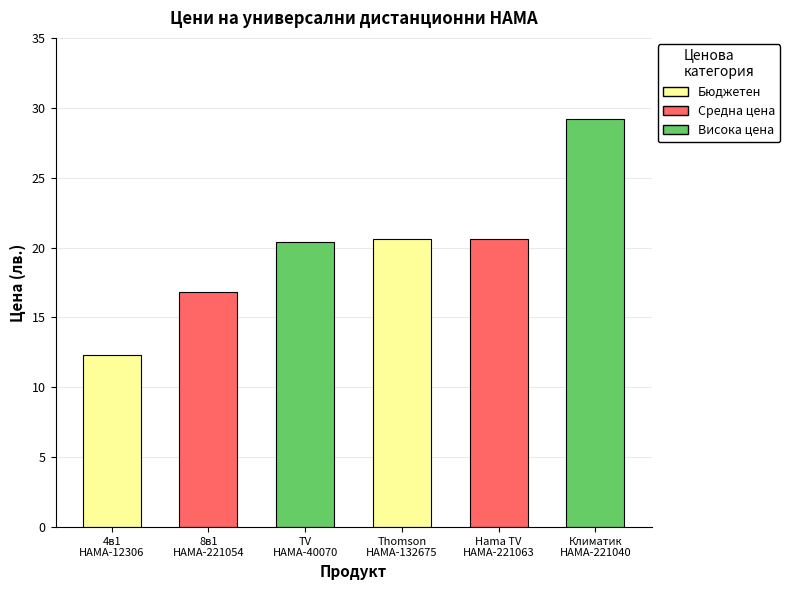

Which has a higher value, HAMA-221040 or HAMA-40070?

HAMA-221040